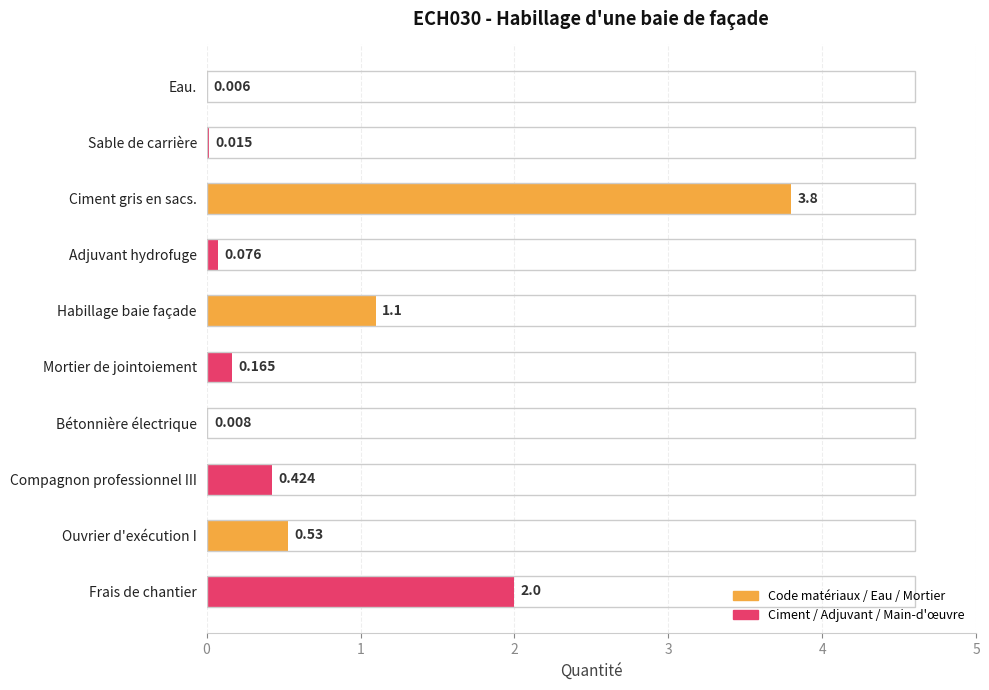

How many distinct data groups are displayed?

1